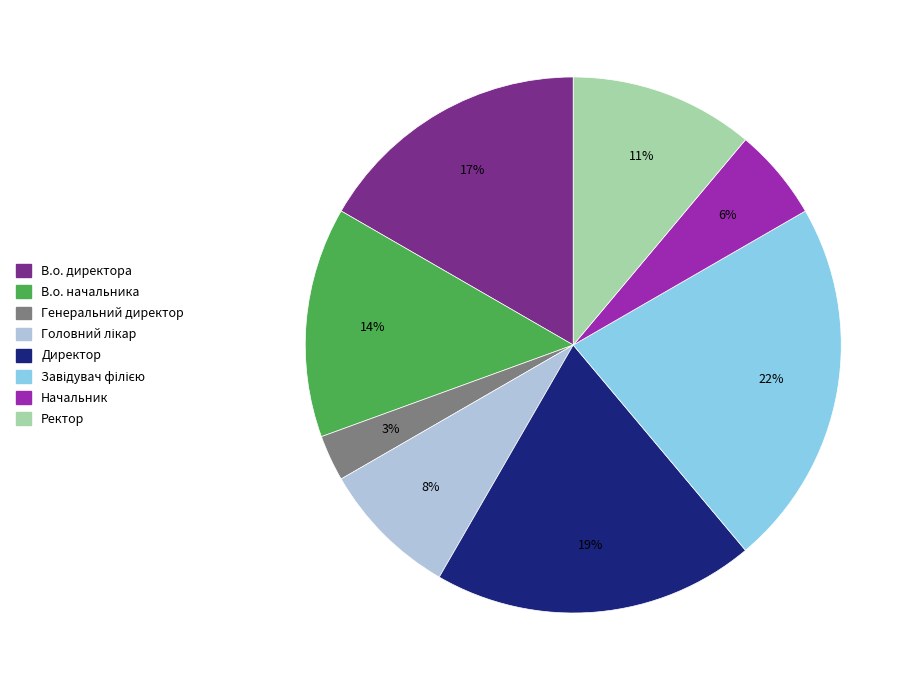

Which category has the smallest portion of the pie?

Генеральний директор